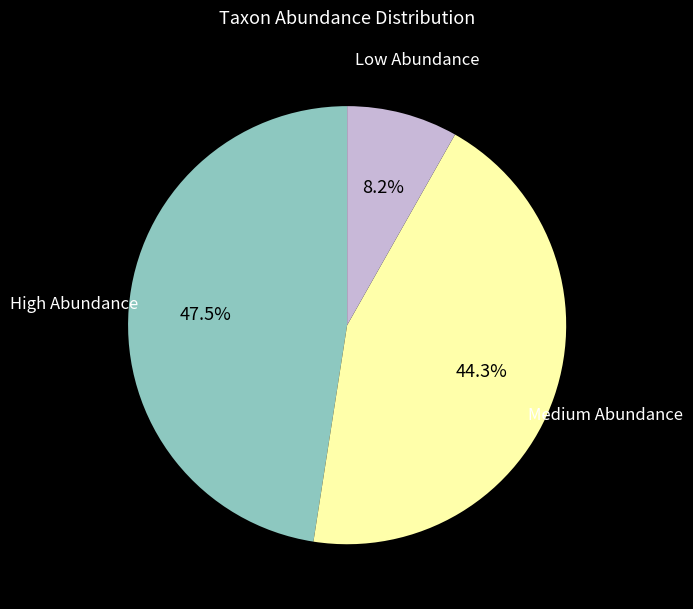

How many segments does this pie chart have?

3